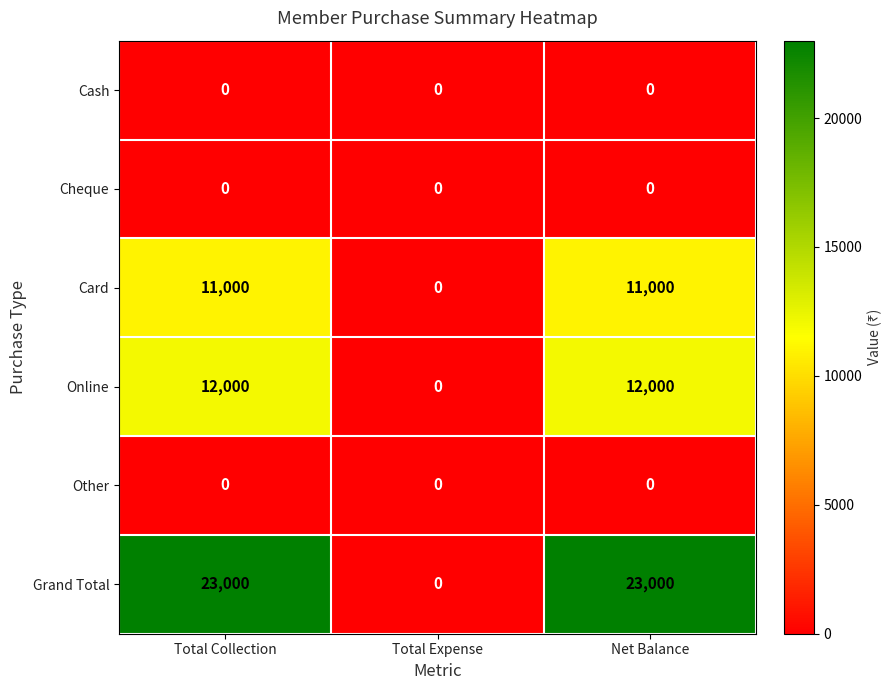

Which series has the largest total across all categories?

Grand Total